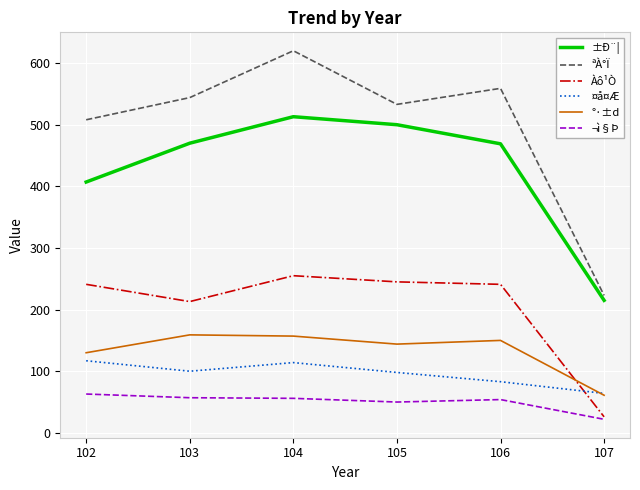

What is the spread (max minus min) of values at 106?

505